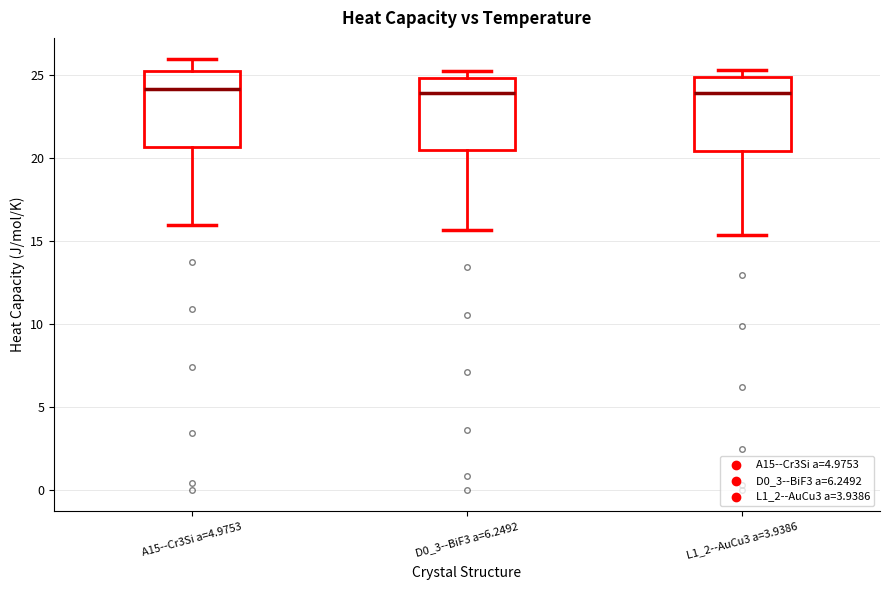

Reading left to right, read every box against the y-axis: the position of its median line, the range the box covers, and the ends of its whiskers. The values are not printed on the chart, so give them approximately, as read against the axis.

A15--Cr3Si a=4.9753: median 24.0, box 20.5 to 25.5, whiskers 16.0 to 26.0
D0_3--BiF3 a=6.2492: median 24.0, box 20.5 to 25.0, whiskers 15.5 to 25.5
L1_2--AuCu3 a=3.9386: median 24.0, box 20.5 to 25.0, whiskers 15.5 to 25.5